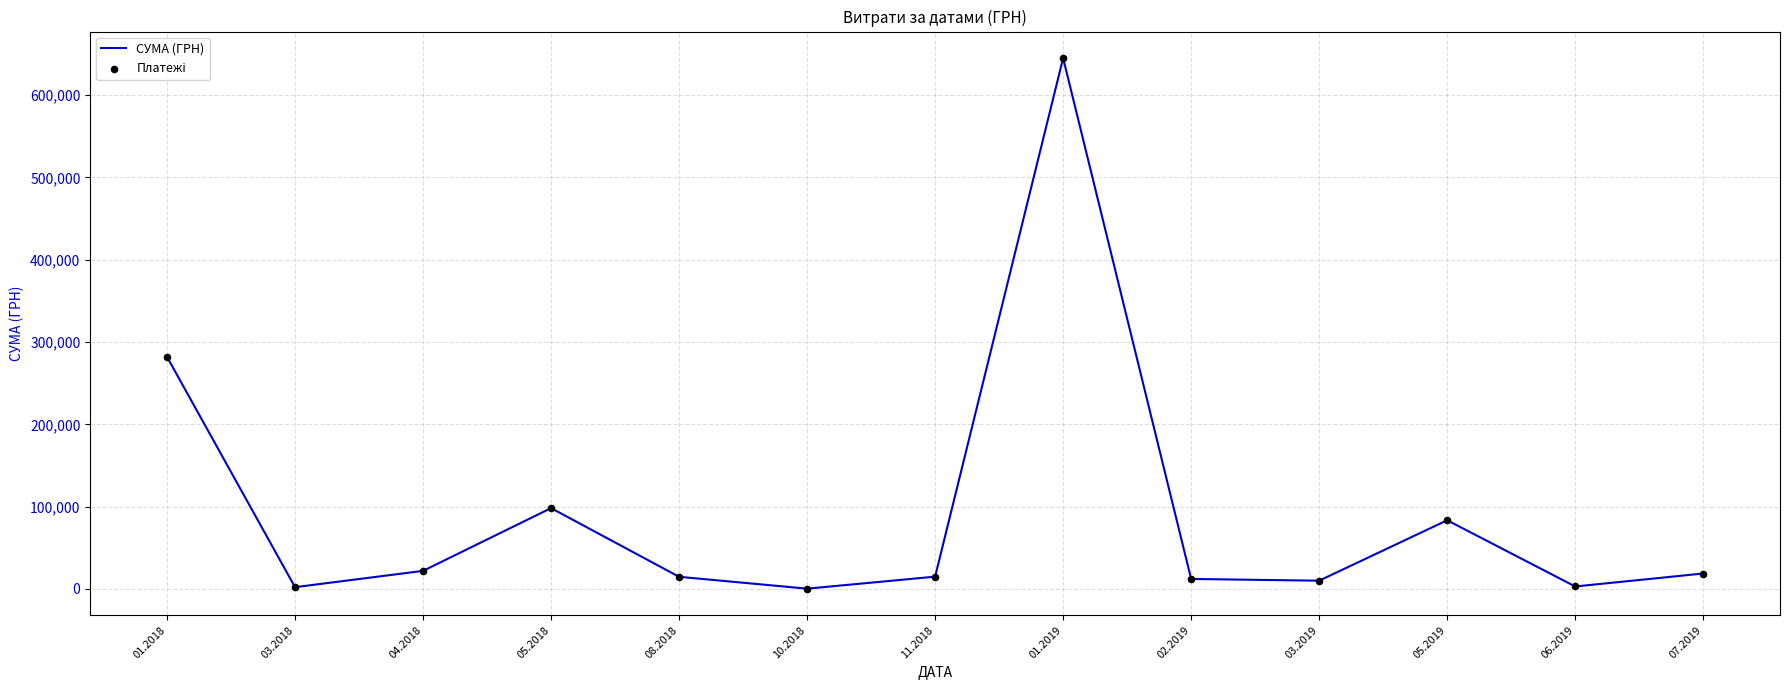

What is the change in value from 01.2018 to 01.2019?

+363075.3